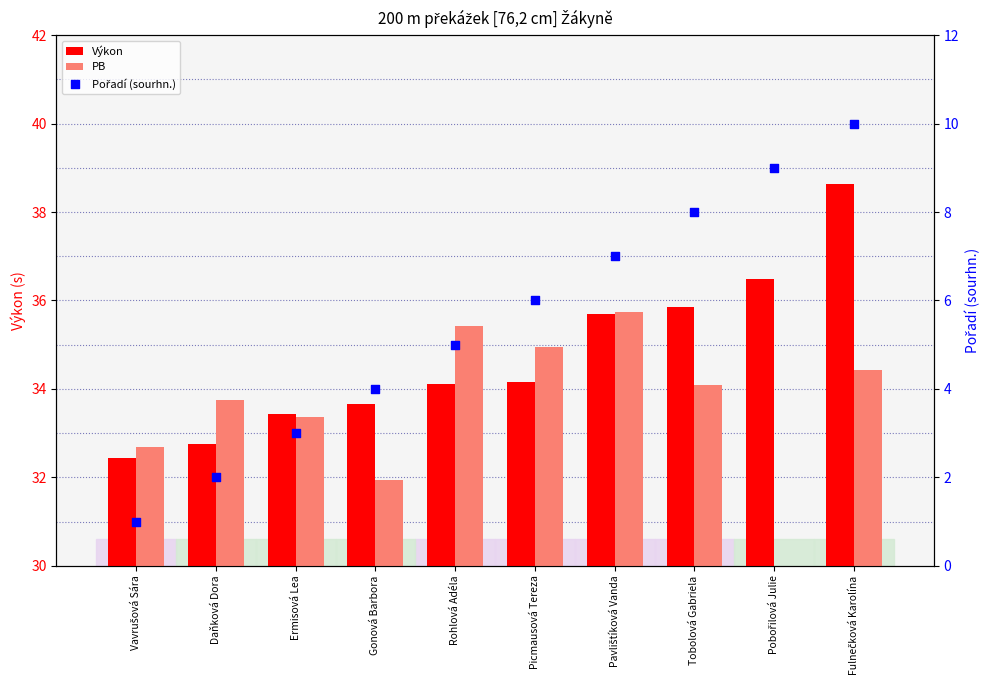

At how many categories does at least one series exceed 31?

10